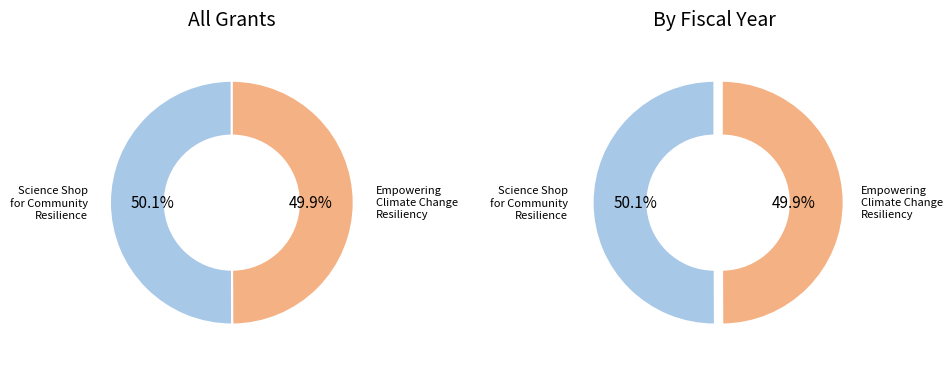

Which category has the biggest portion of the pie?

Science Shop for Community Resilience